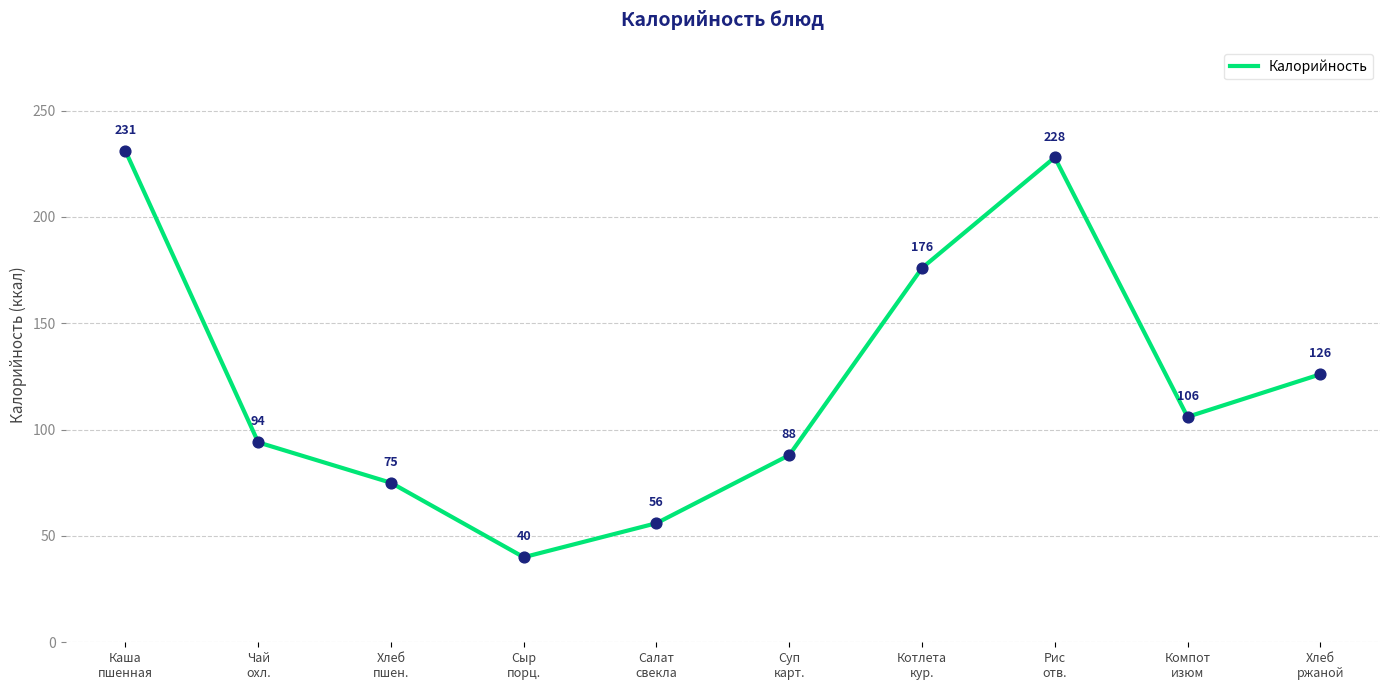

Which has a higher value, Чай
охл. or Салат
свекла?

Чай
охл.